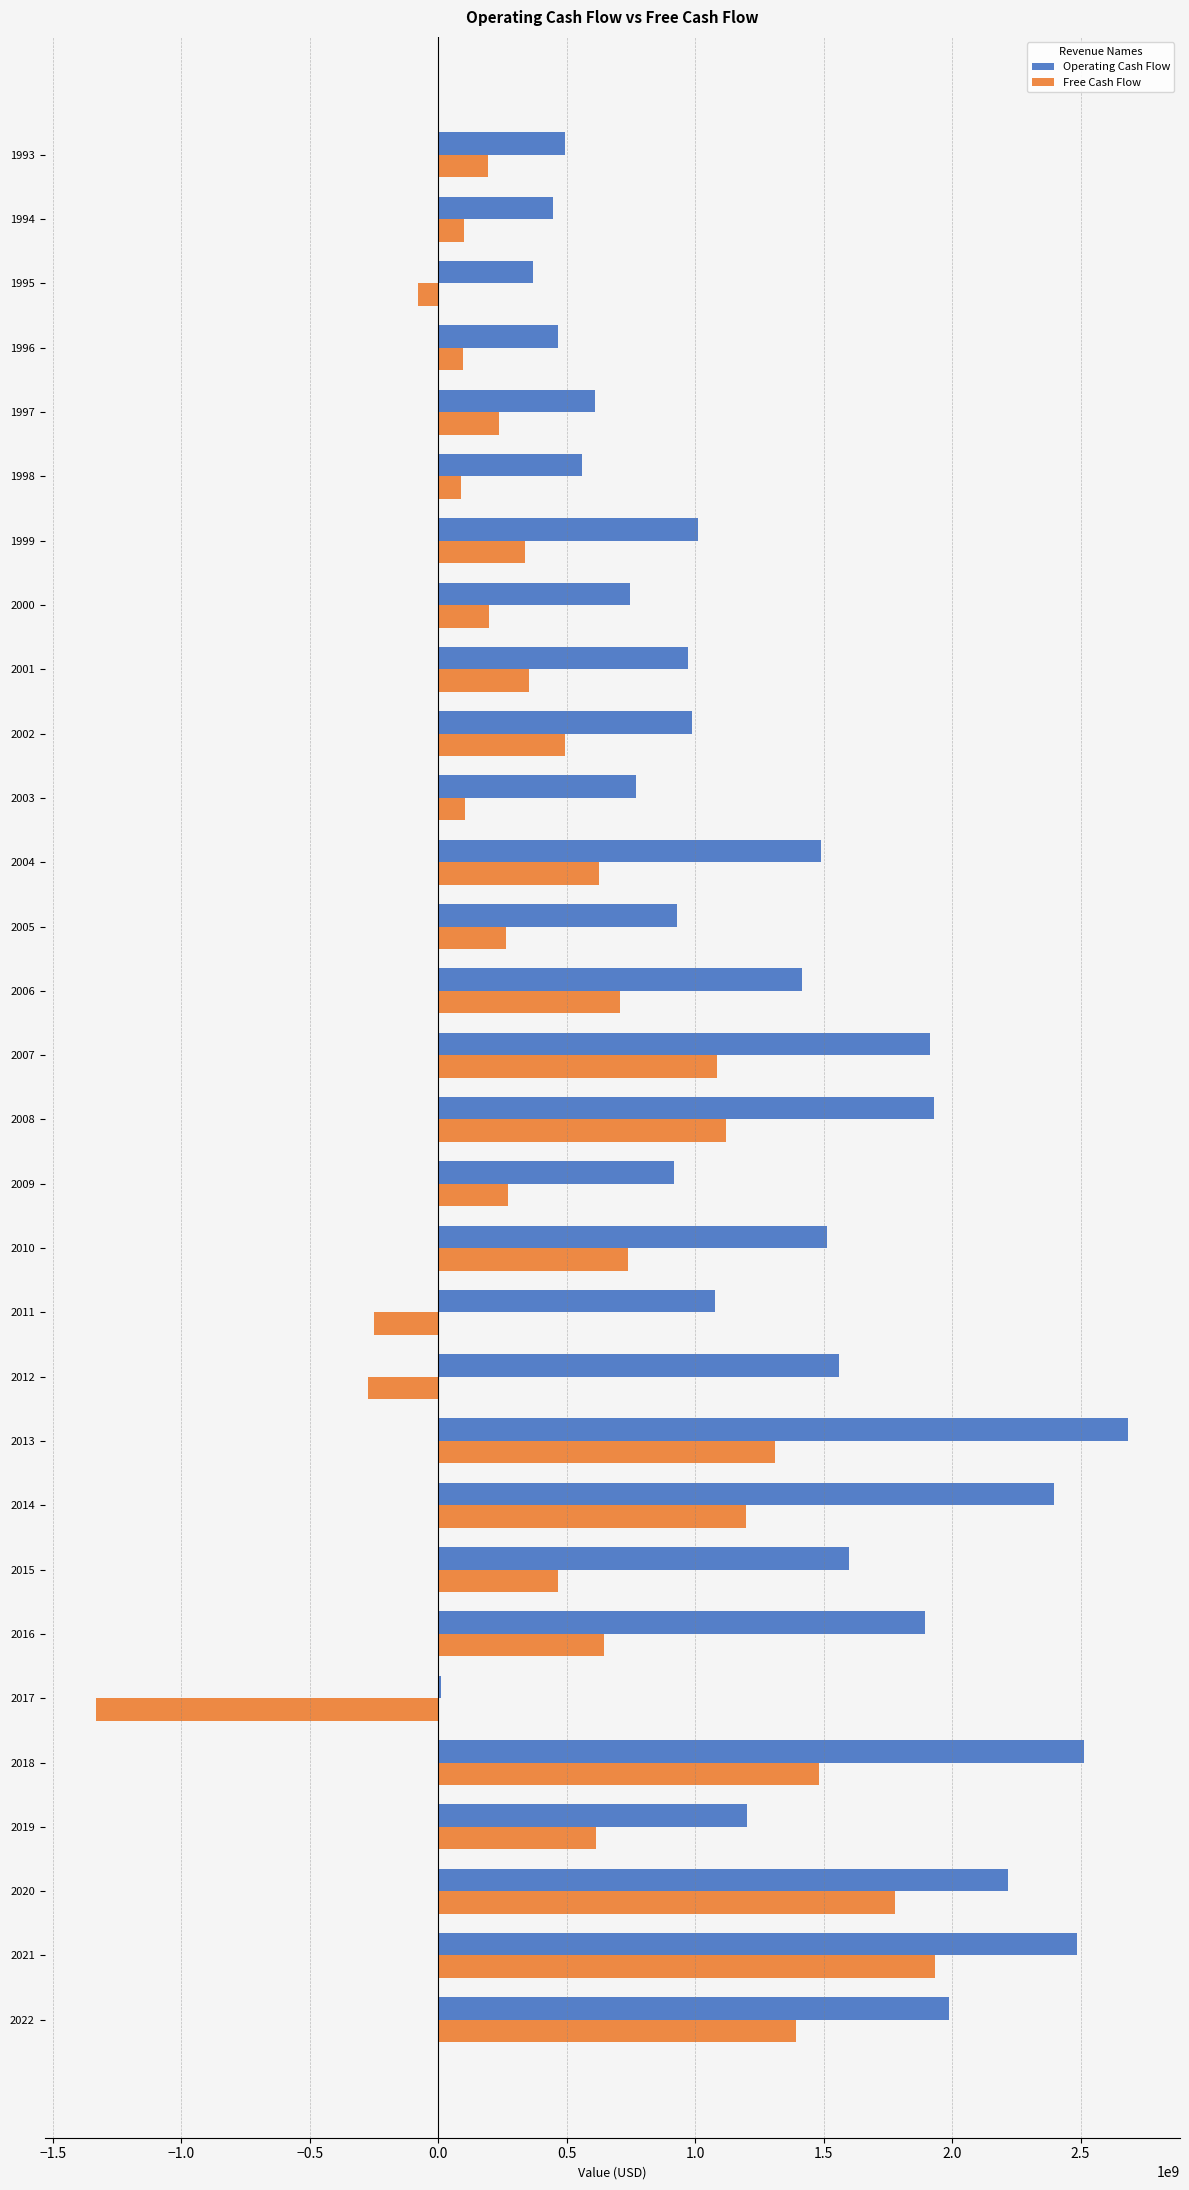

Which series has the widest spread of values?

Free Cash Flow